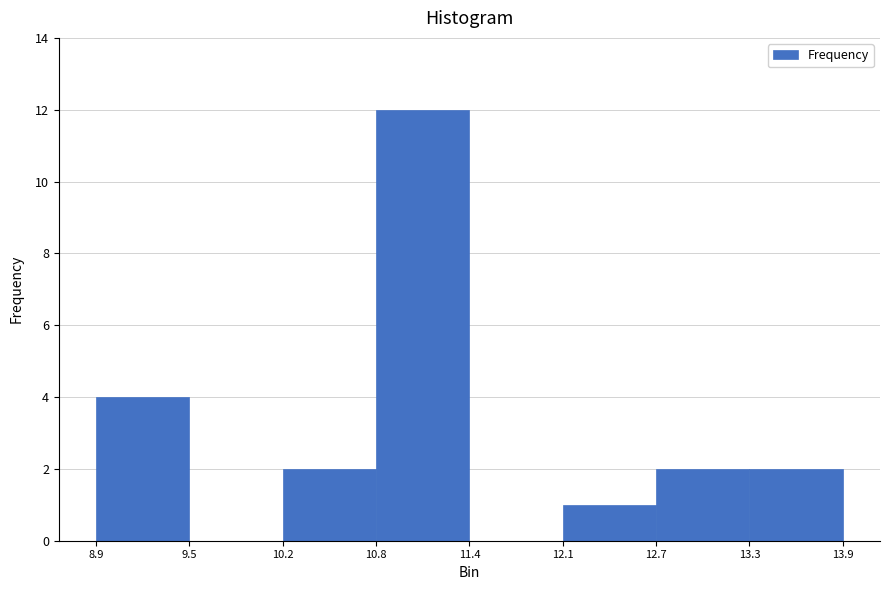

How tall is the bar that spans 13.3 to 13.9 on the x-axis? The values are not printed on the chart, so give them approximately, as read against the axis.

2